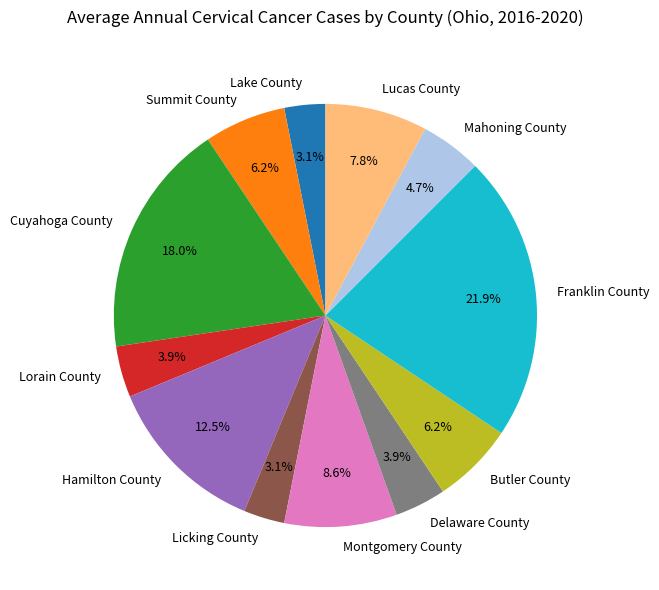

To the nearest percent, what portion does Lucas County represent?

8%